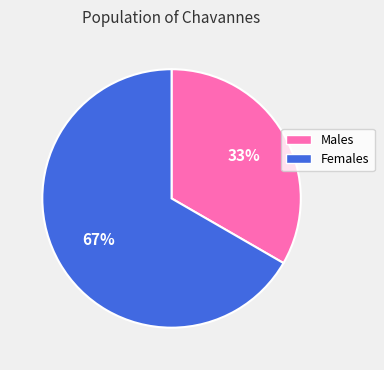

Is there a majority slice in this chart?

Yes